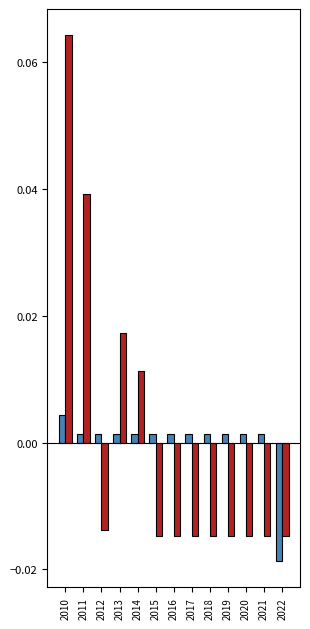

At which category is the sum across all series the highest?

2010